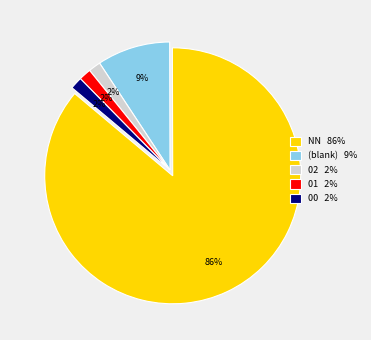

Which slice is the largest?

NN 86%